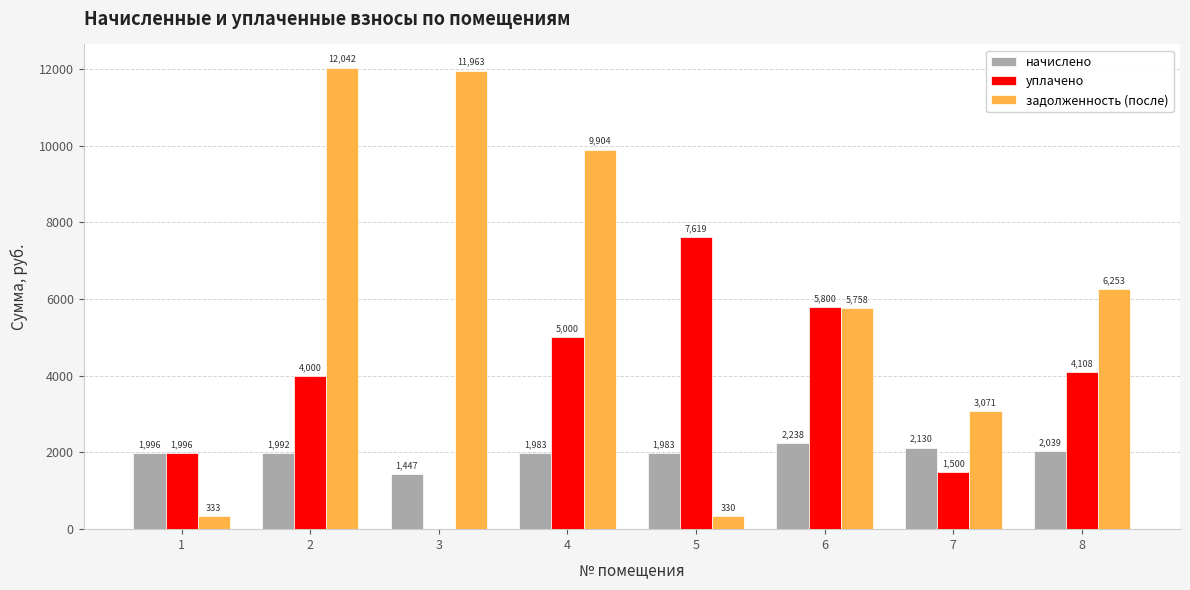

What value does the начислено series have at 5?

1982.9